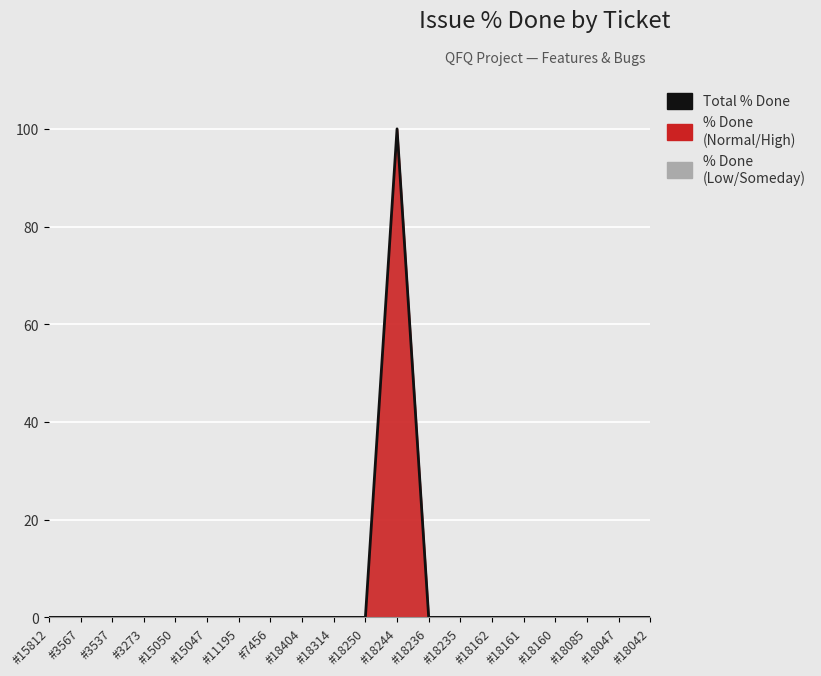

How many data points are above 0?

1